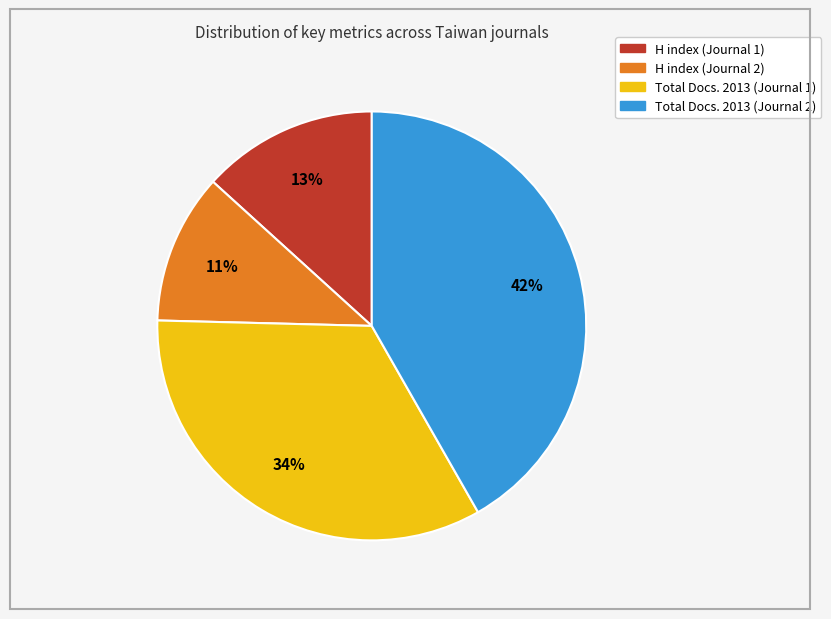

Which category has the biggest portion of the pie?

Total Docs. 2013 (Journal 2)